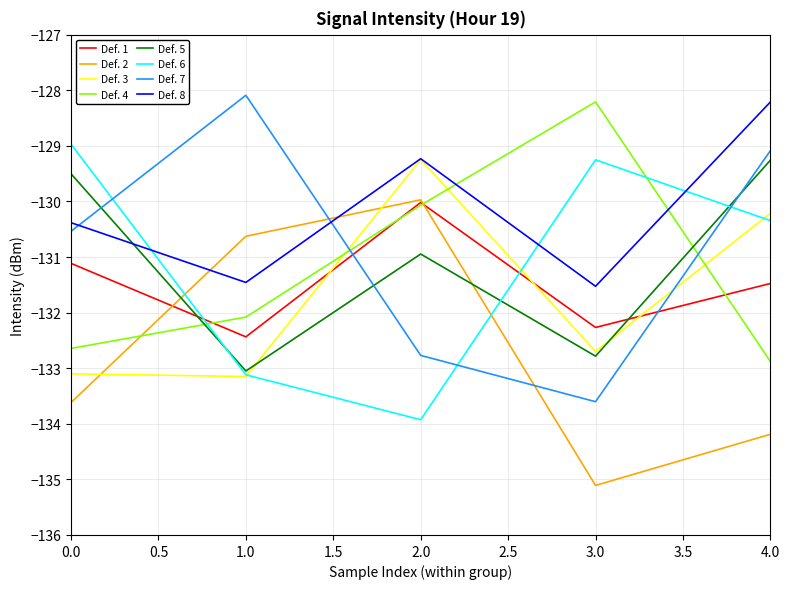

Which category has the lowest value across all series?

3.0